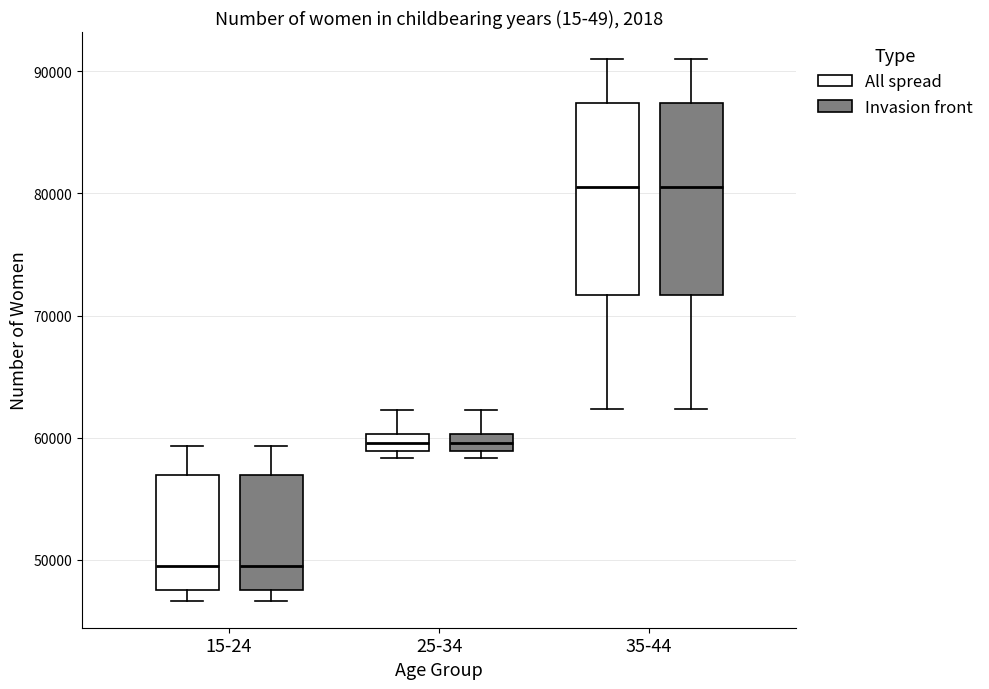

Where does the lower whisker of the box for 35-44 (Invasion front) end on the y-axis? The values are not printed on the chart, so give them approximately, as read against the axis.

62000